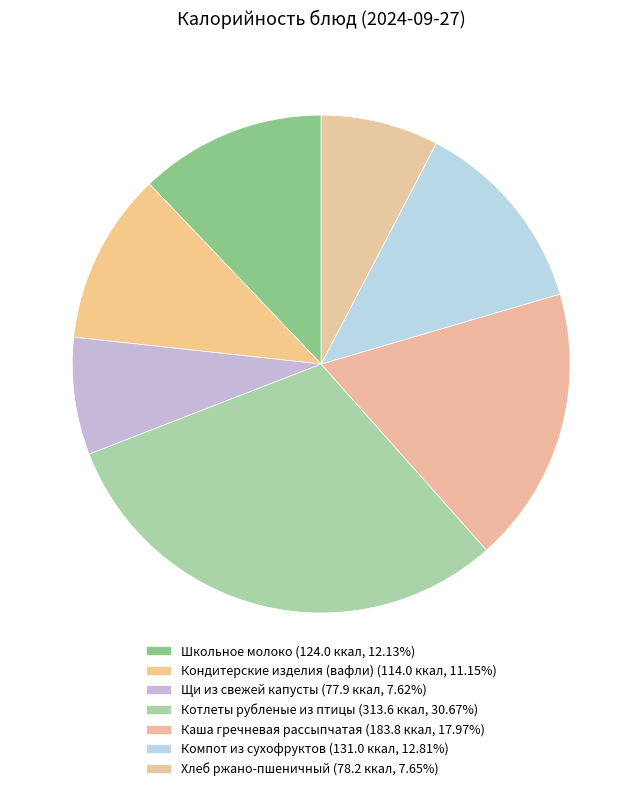

Rank the categories by value from highest to lowest.

Котлеты рубленые из птицы, Каша гречневая рассыпчатая, Компот из сухофруктов, Школьное молоко, Кондитерские изделия (вафли), Хлеб ржано-пшеничный, Щи из свежей капусты